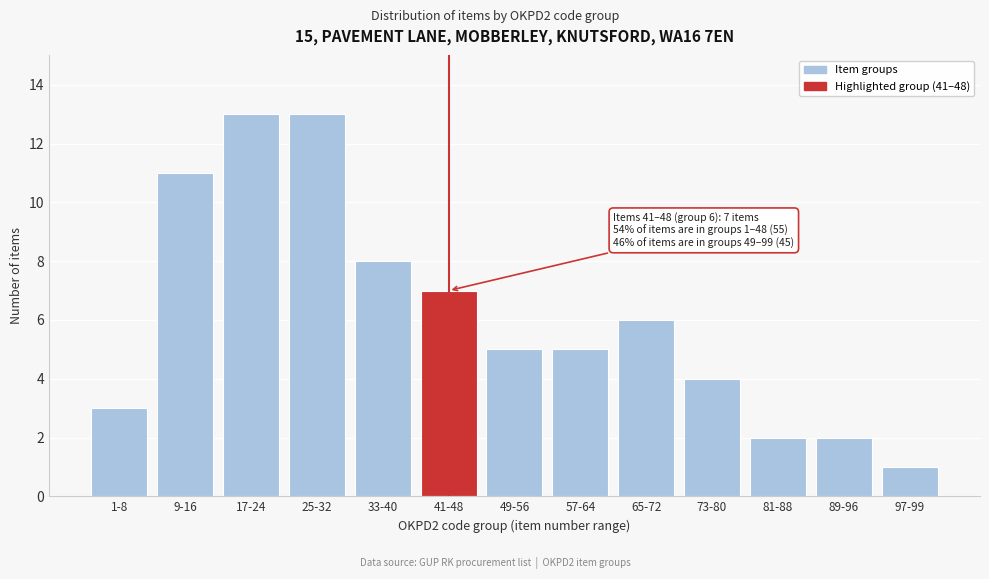

Reading left to right, extract all data points from this chart.

1-8=3	9-16=11	17-24=13	25-32=13	33-40=8	41-48=7	49-56=5	57-64=5	65-72=6	73-80=4	81-88=2	89-96=2	97-99=1